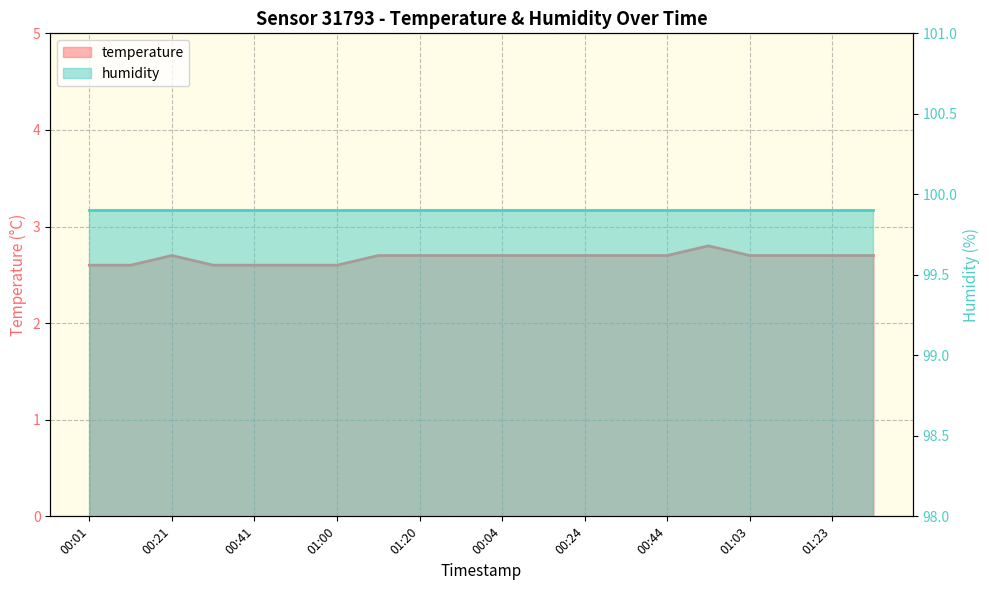

Reading right to left, what are all the values shown in this chart?

01:33=2.7	01:23=2.7	01:13=2.7	01:03=2.7	00:54=2.8	00:44=2.7	00:34=2.7	00:24=2.7	00:14=2.7	00:04=2.7	01:30=2.7	01:20=2.7	01:10=2.7	01:00=2.6	00:51=2.6	00:41=2.6	00:31=2.6	00:21=2.7	00:11=2.6	00:01=2.6